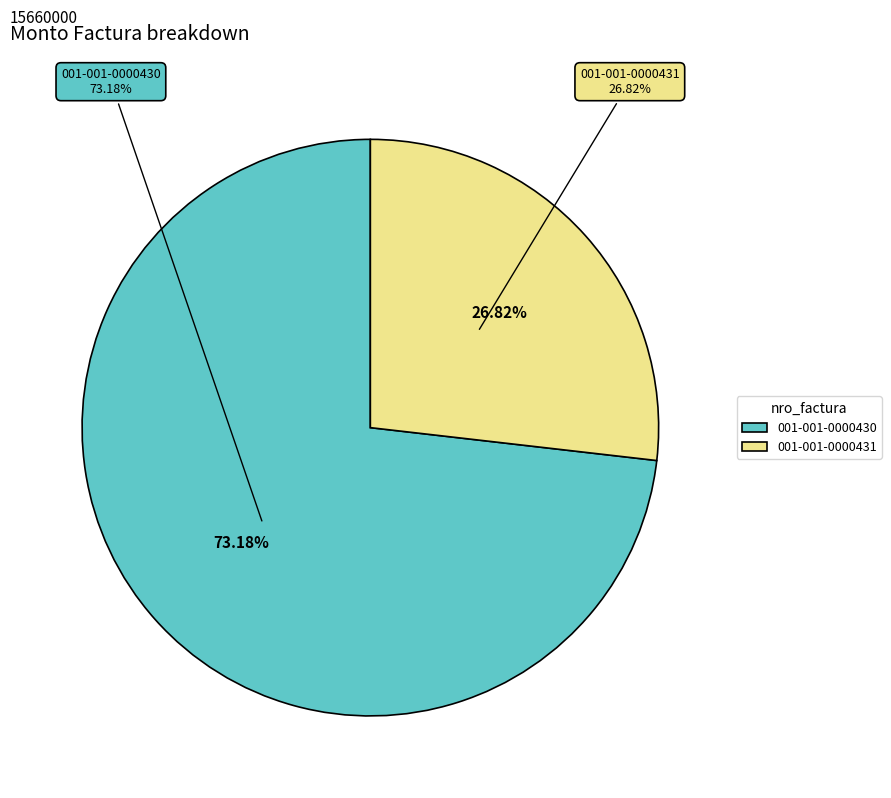

What is the smallest slice in the pie chart?

001-001-0000431